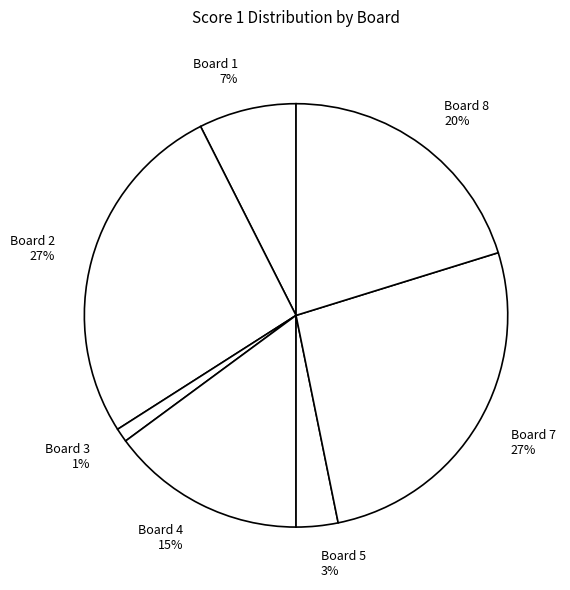

How many slices are in this pie chart?

7